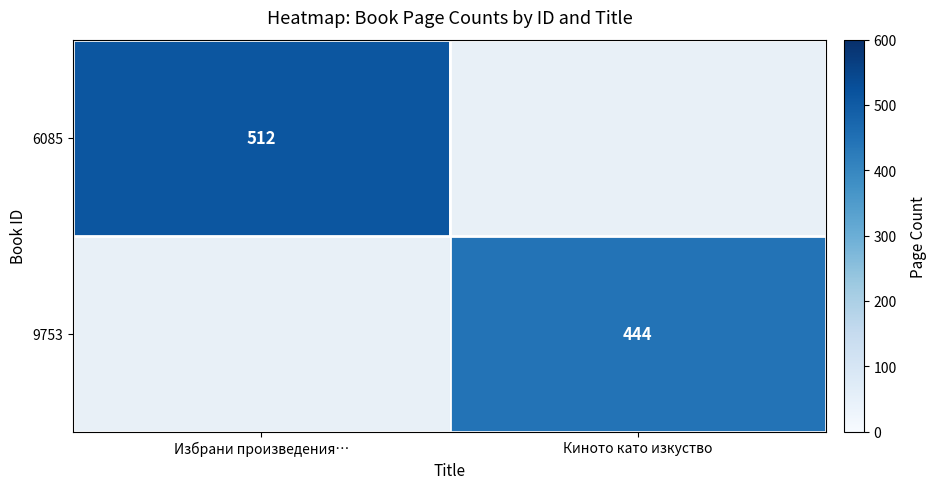

Which label corresponds to the smallest value in the chart?

Киното като изкуство